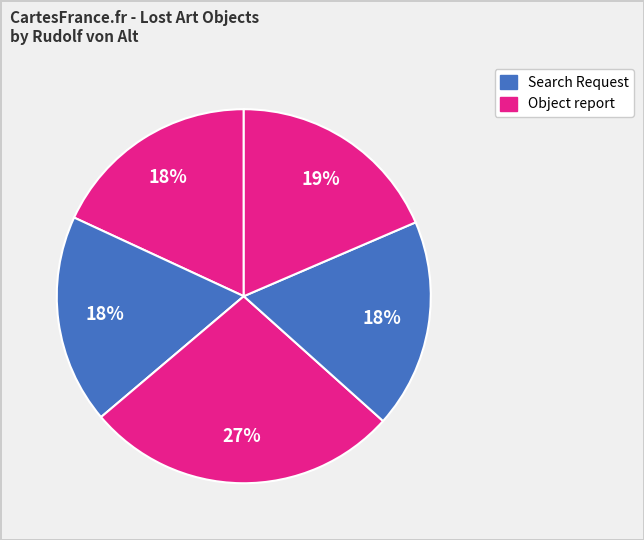

How many slices are in this pie chart?

5